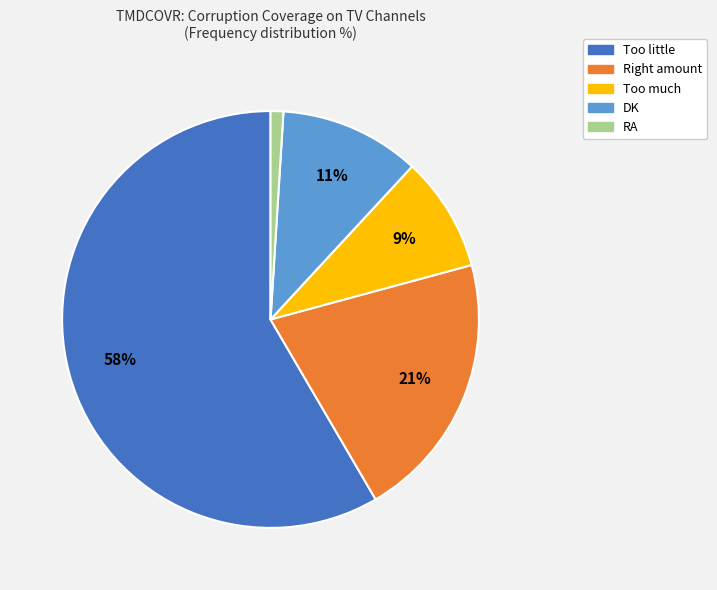

What is the smallest slice in the pie chart?

RA